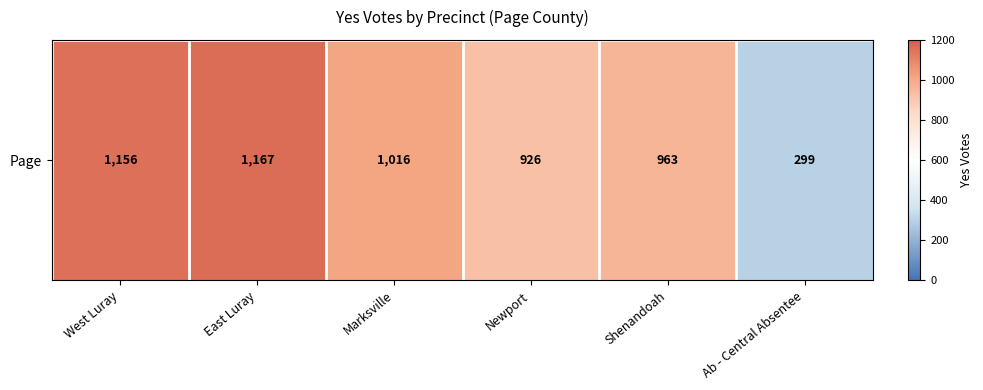

What is the difference between the second highest and second lowest values?

230